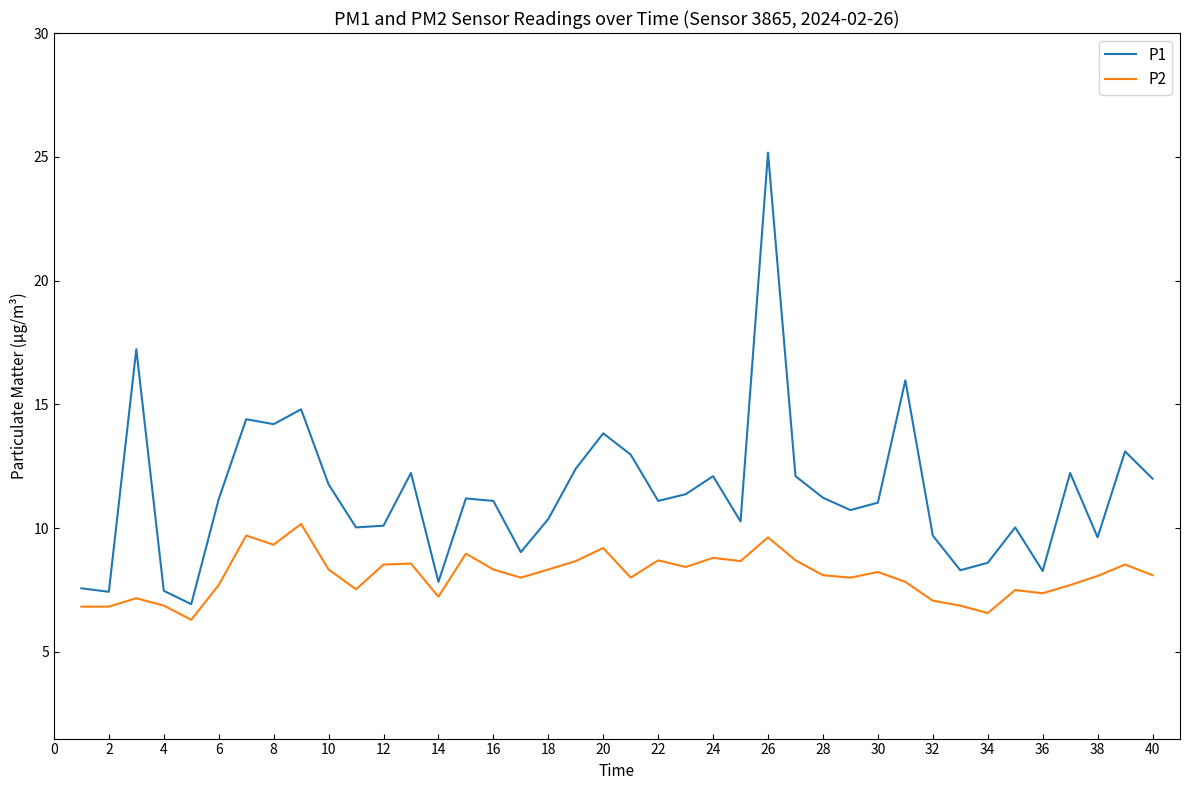

Which series has the largest total across all categories?

P1